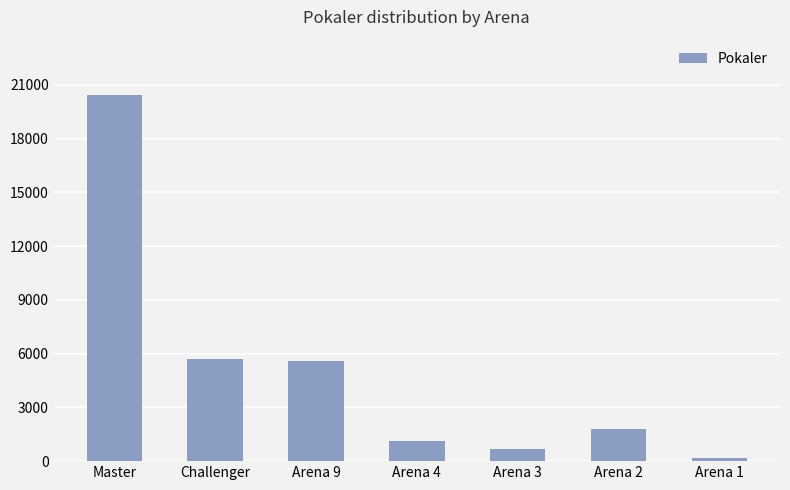

The value at Arena 9 is 5580. True or false?

True